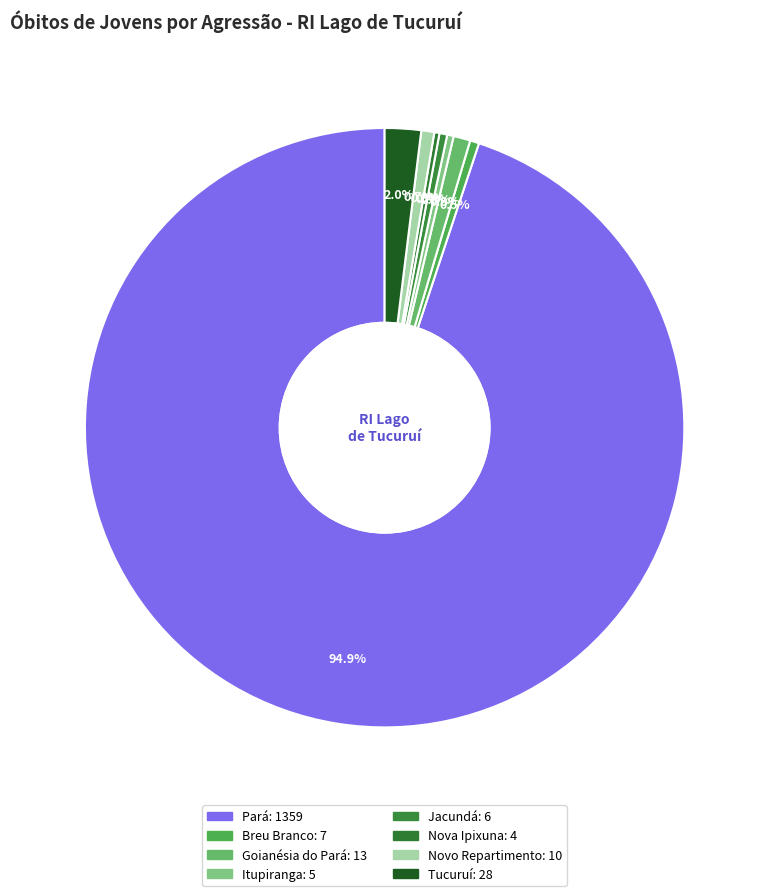

How much of the chart is everything except Nova Ipixuna?

99.7%